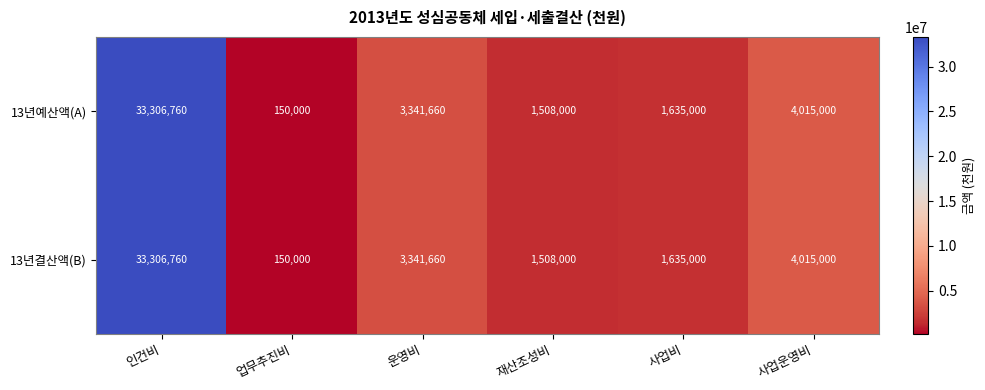

Reading left to right, list all the values displayed in this chart.

13년예산액(A): 인건비=33306760	업무추진비=150000	운영비=3341660	재산조성비=1508000	사업비=1635000	사업운영비=4015000
13년결산액(B): 인건비=33306760	업무추진비=150000	운영비=3341660	재산조성비=1508000	사업비=1635000	사업운영비=4015000